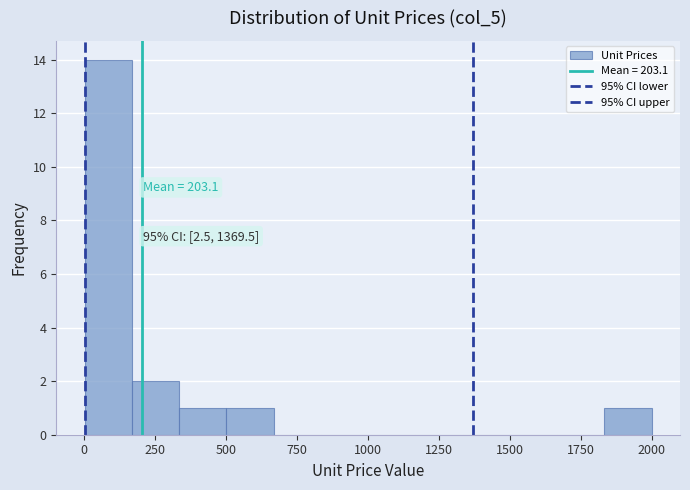

Read against the x-axis, roughly where is the centre of the tallest bar?

100